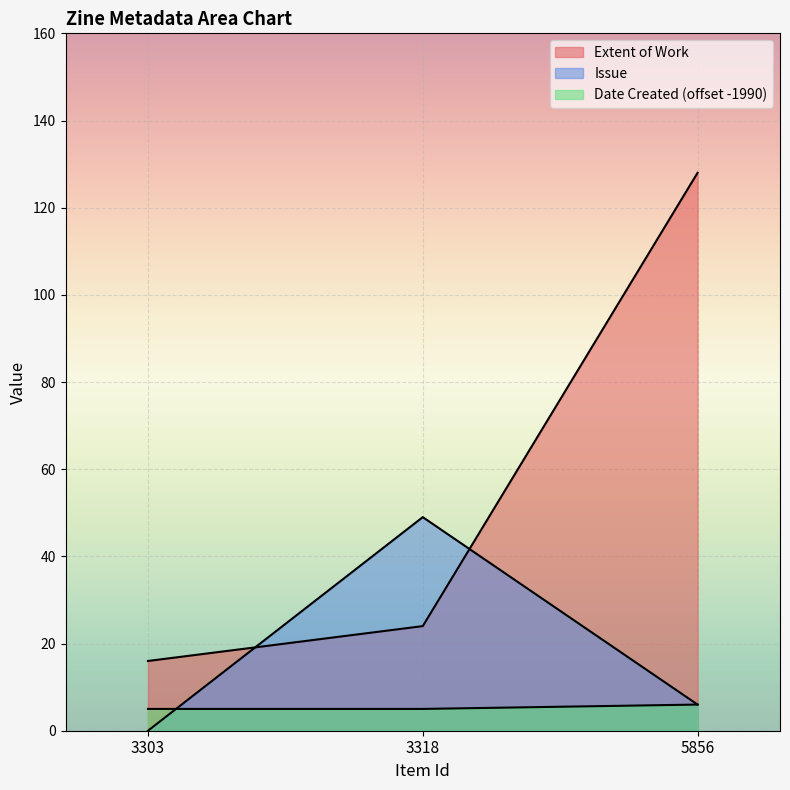

Reading left to right, extract all data points from this chart.

Extent of Work: 16	24	128
Issue: 0	49	6
Date Created: 5	5	6